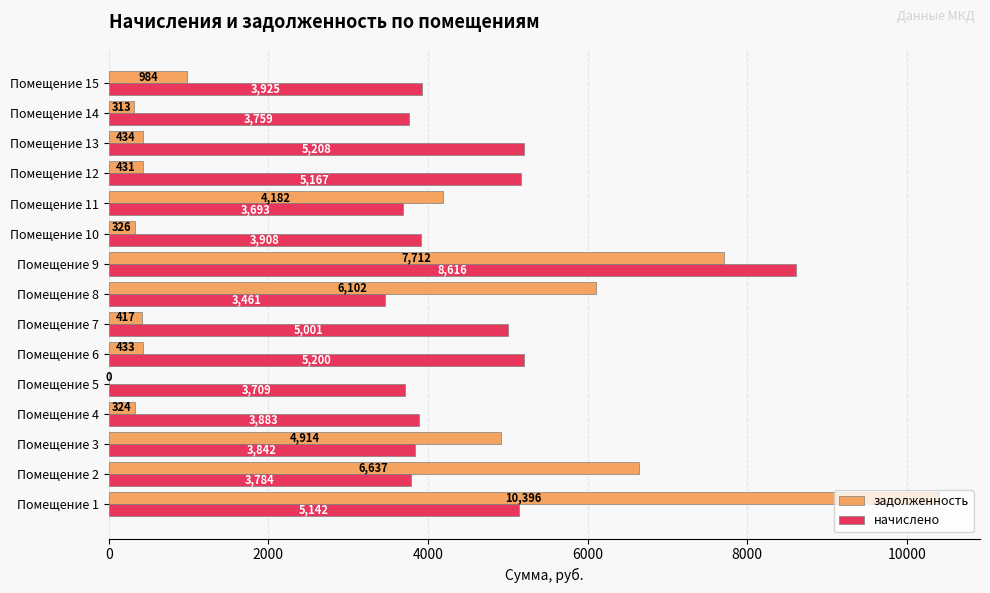

At which label is начислено closest to 6038?

Помещение 13